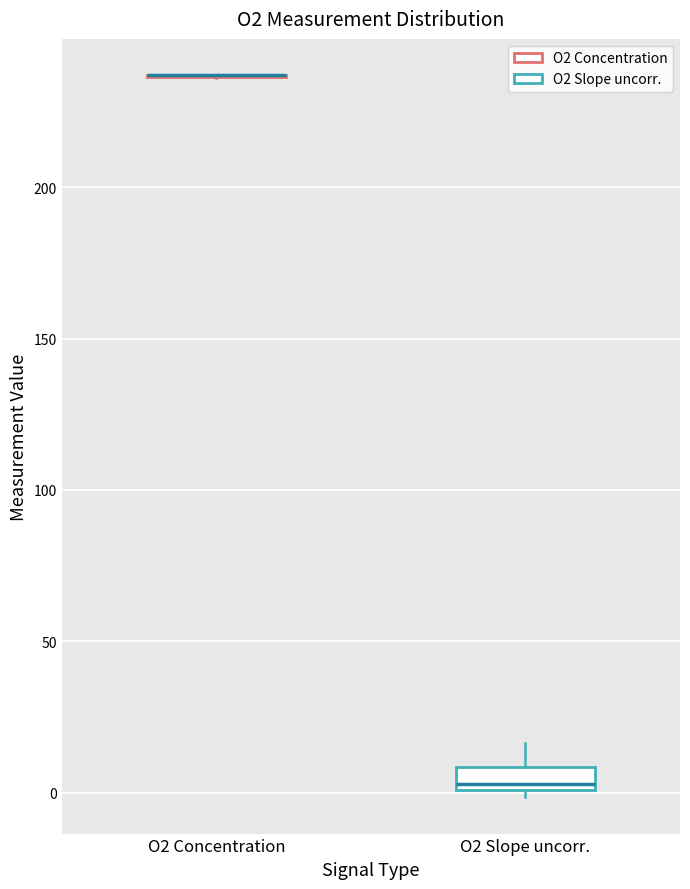

Reading left to right, transcribe this box plot: for each box, give where its median line is, the range the box spans, and where its two whiskers end, as read against the y-axis. The values are not printed on the chart, so give them approximately, as read against the axis.

O2 Concentration: box collapsed to a line at 235, whiskers 235 to 235
O2 Slope uncorr.: median 5, box 0 to 10, whiskers 0 (just below the box's lower edge) to 15